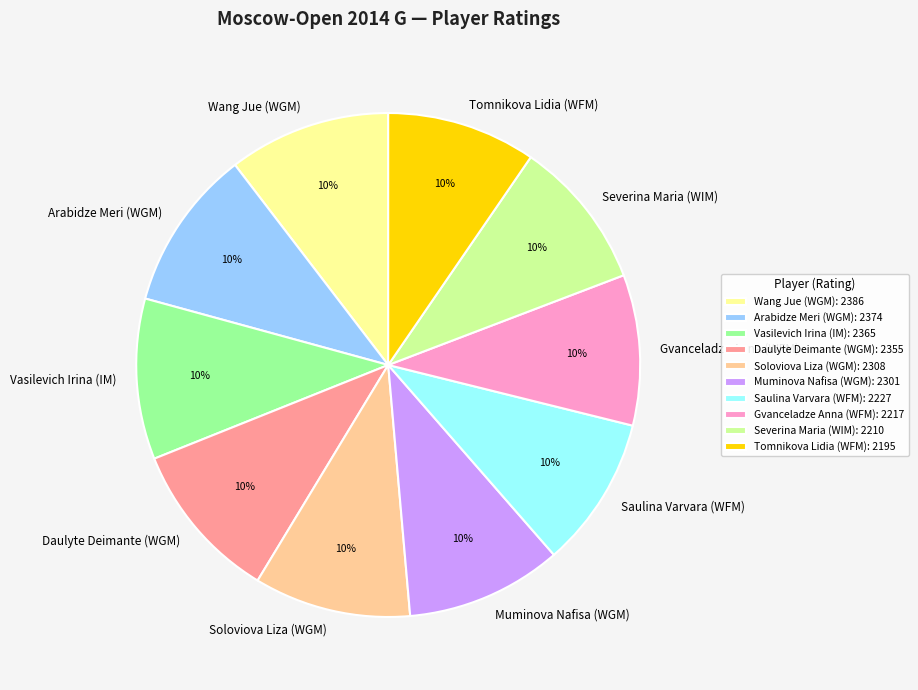

Combined, do Wang Jue (WGM) and Vasilevich Irina (IM) account for over 50%?

No